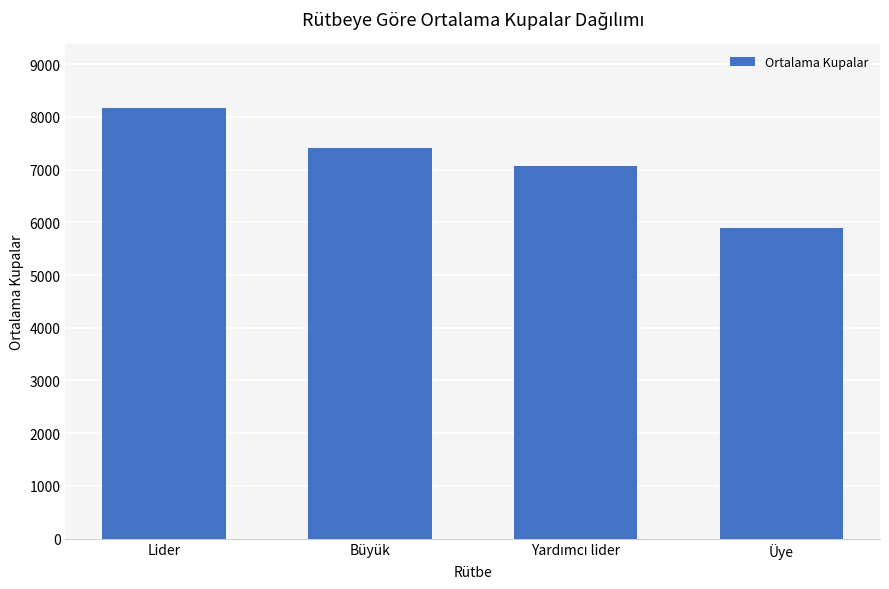

What is the difference between the maximum and minimum values?

2286